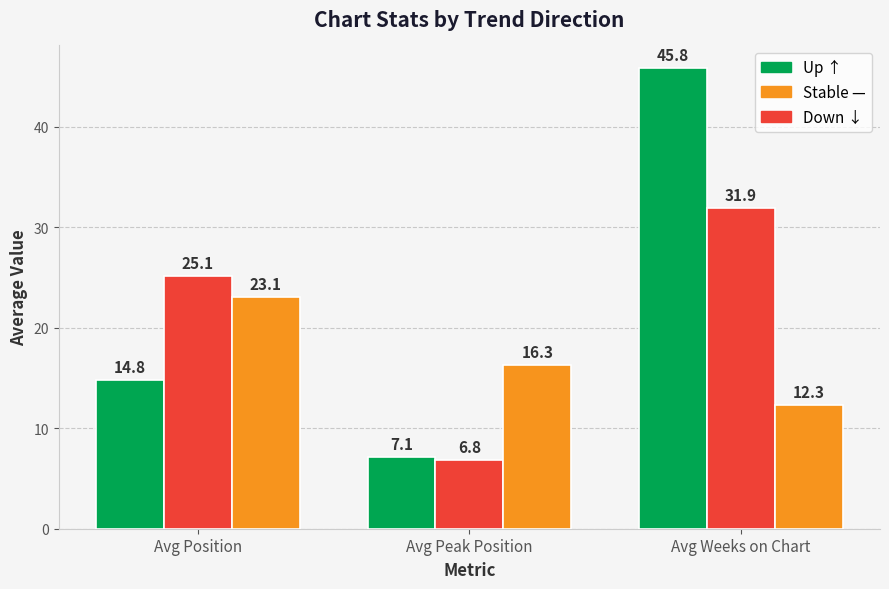

What is the spread (max minus min) of values at Avg Position?

10.3